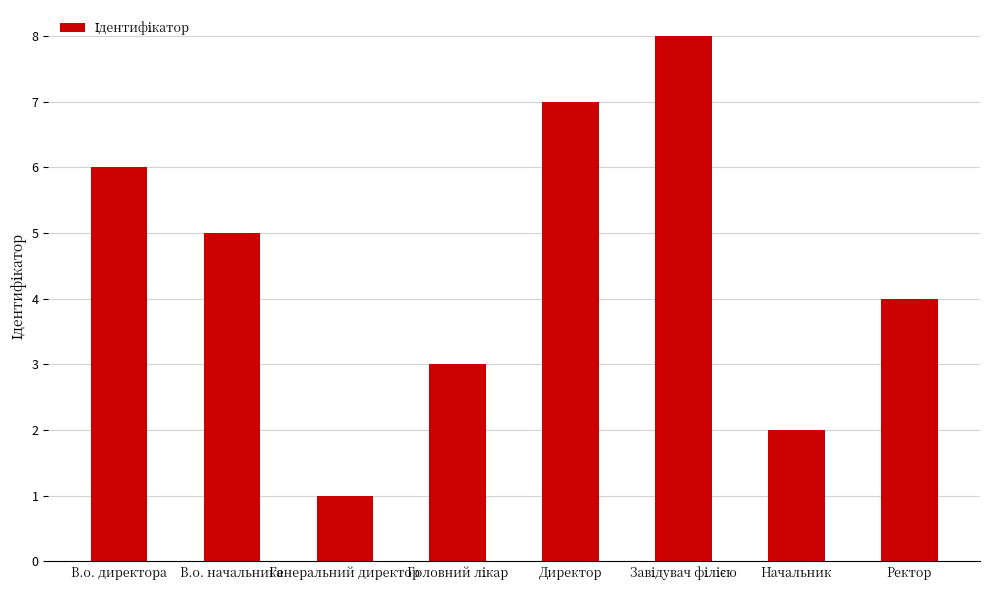

Read the value at Директор.

7